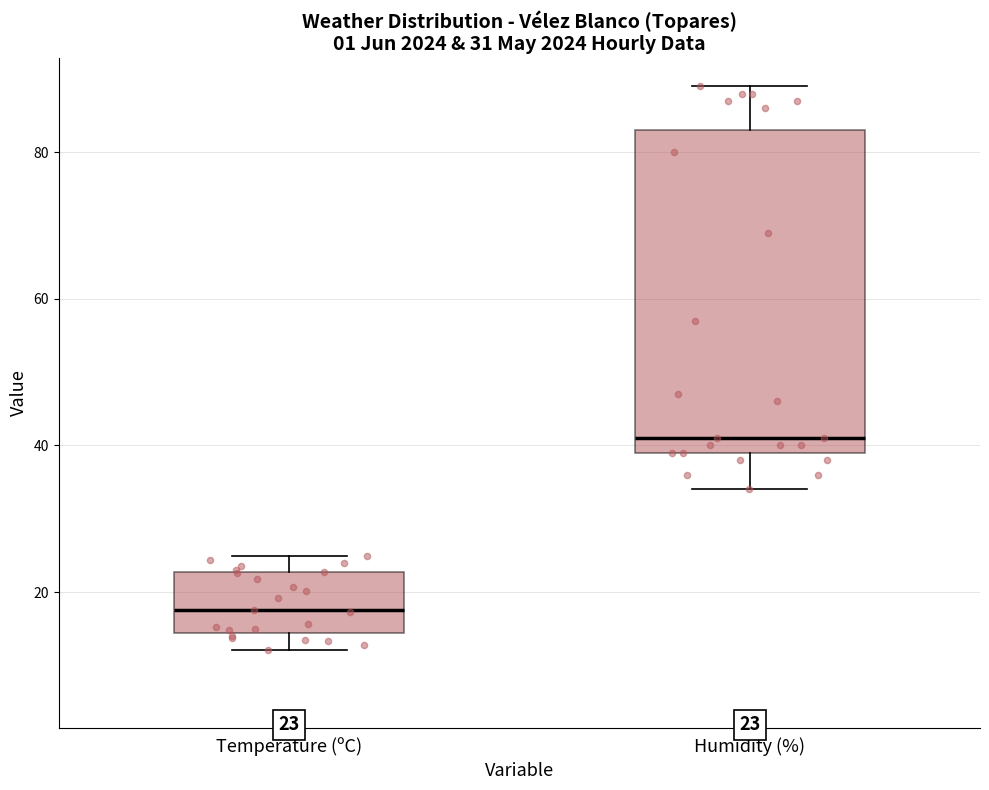

Which box's median line is the lowest?

Temperature (ºC)